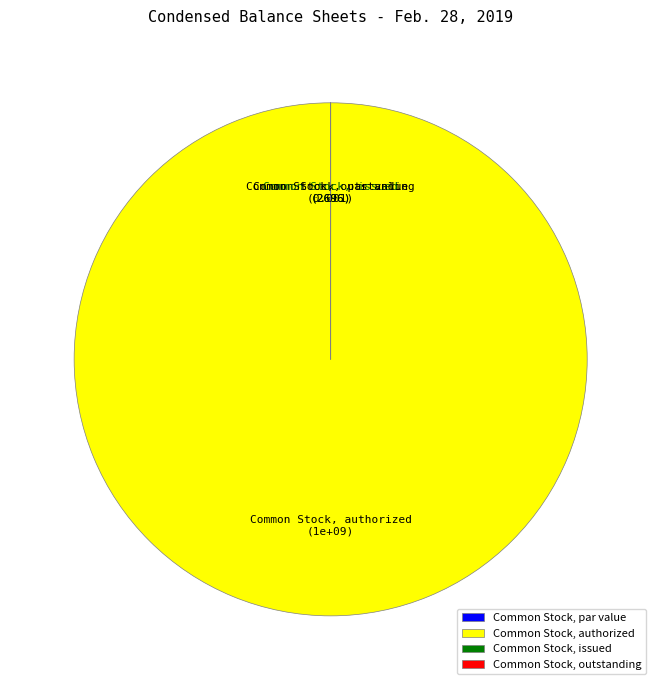

Is it true that Common Stock, authorized is 94% of the pie?

False